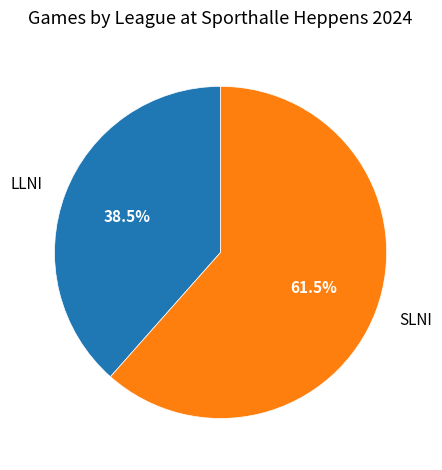

To the nearest percent, what is the difference between the largest and smallest slice percentages?

23%